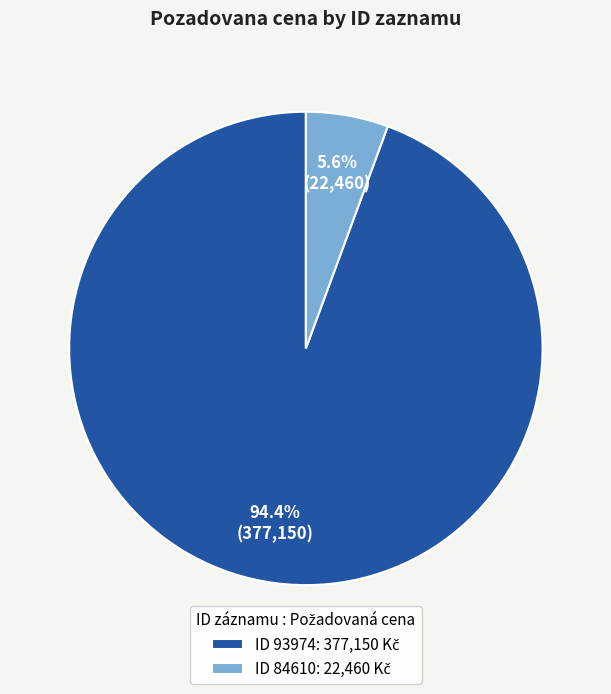

Is there a majority slice in this chart?

Yes